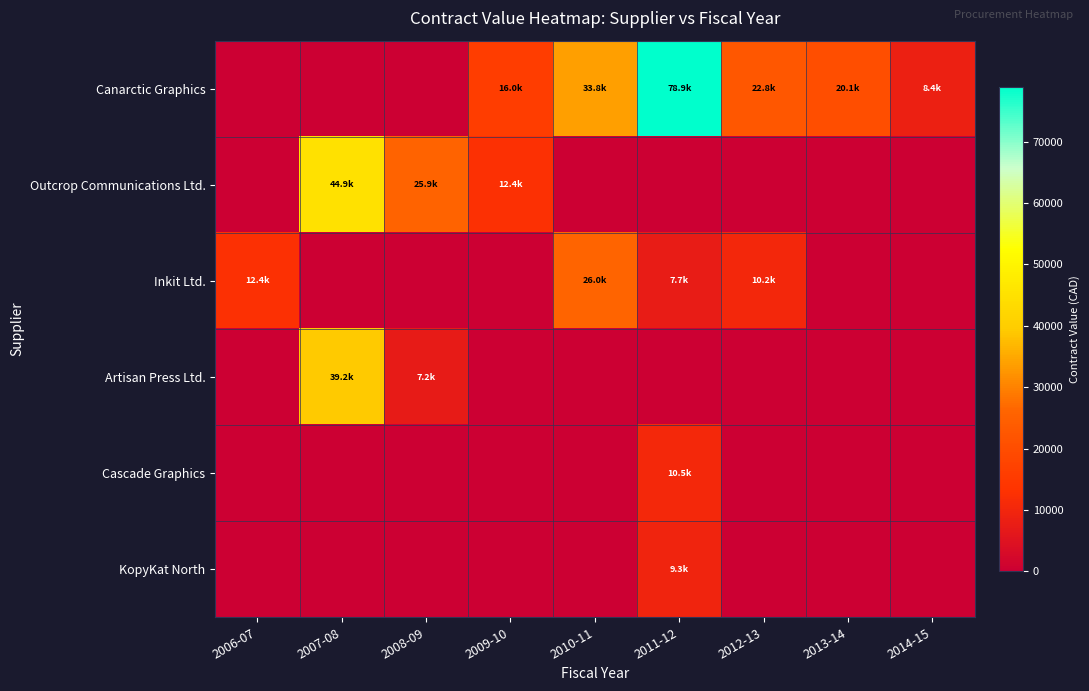

Reading left to right, list all the values displayed in this chart.

Canarctic Graphics: 2006-07=0.0	2007-08=0.0	2008-09=0.0	2009-10=16029.0	2010-11=33848.0	2011-12=78945.3	2012-13=22769.8	2013-14=20053.0	2014-15=8362.0
Outcrop Communications Ltd.: 2006-07=0.0	2007-08=44927.8	2008-09=25885.0	2009-10=12407.5	2010-11=0.0	2011-12=0.0	2012-13=0.0	2013-14=0.0	2014-15=0.0
Inkit Ltd.: 2006-07=12440.0	2007-08=0.0	2008-09=0.0	2009-10=0.0	2010-11=25967.4	2011-12=7650.0	2012-13=10200.8	2013-14=0.0	2014-15=0.0
Artisan Press Ltd.: 2006-07=0.0	2007-08=39233.0	2008-09=7151.0	2009-10=0.0	2010-11=0.0	2011-12=0.0	2012-13=0.0	2013-14=0.0	2014-15=0.0
Cascade Graphics: 2006-07=0.0	2007-08=0.0	2008-09=0.0	2009-10=0.0	2010-11=0.0	2011-12=10493.8	2012-13=0.0	2013-14=0.0	2014-15=0.0
KopyKat North: 2006-07=0.0	2007-08=0.0	2008-09=0.0	2009-10=0.0	2010-11=0.0	2011-12=9325.0	2012-13=0.0	2013-14=0.0	2014-15=0.0